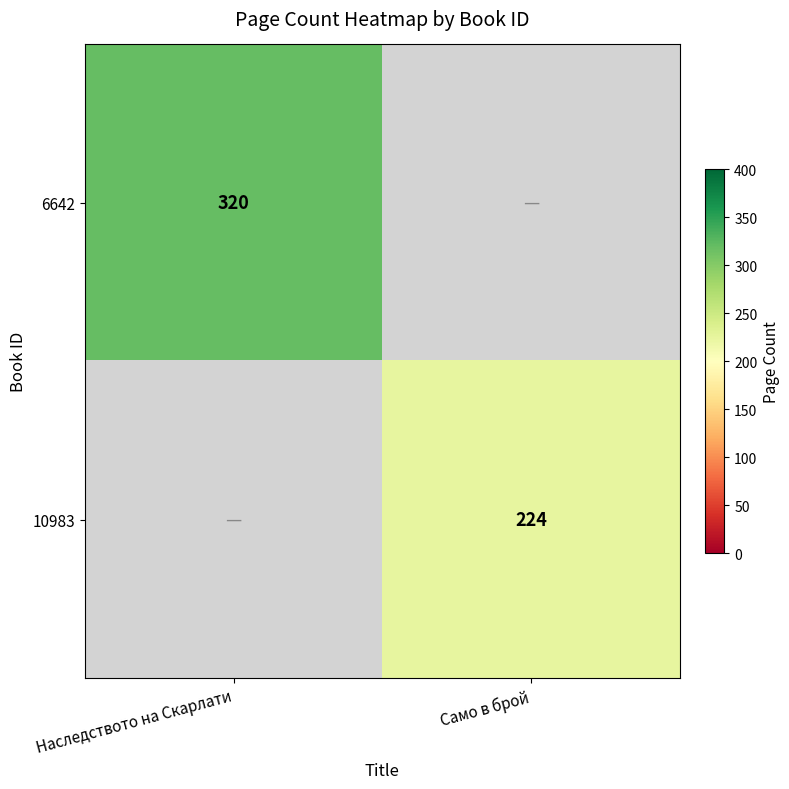

Is the value of 10983 at Само в брой greater than the value of 6642 at Наследството на Скарлати?

No